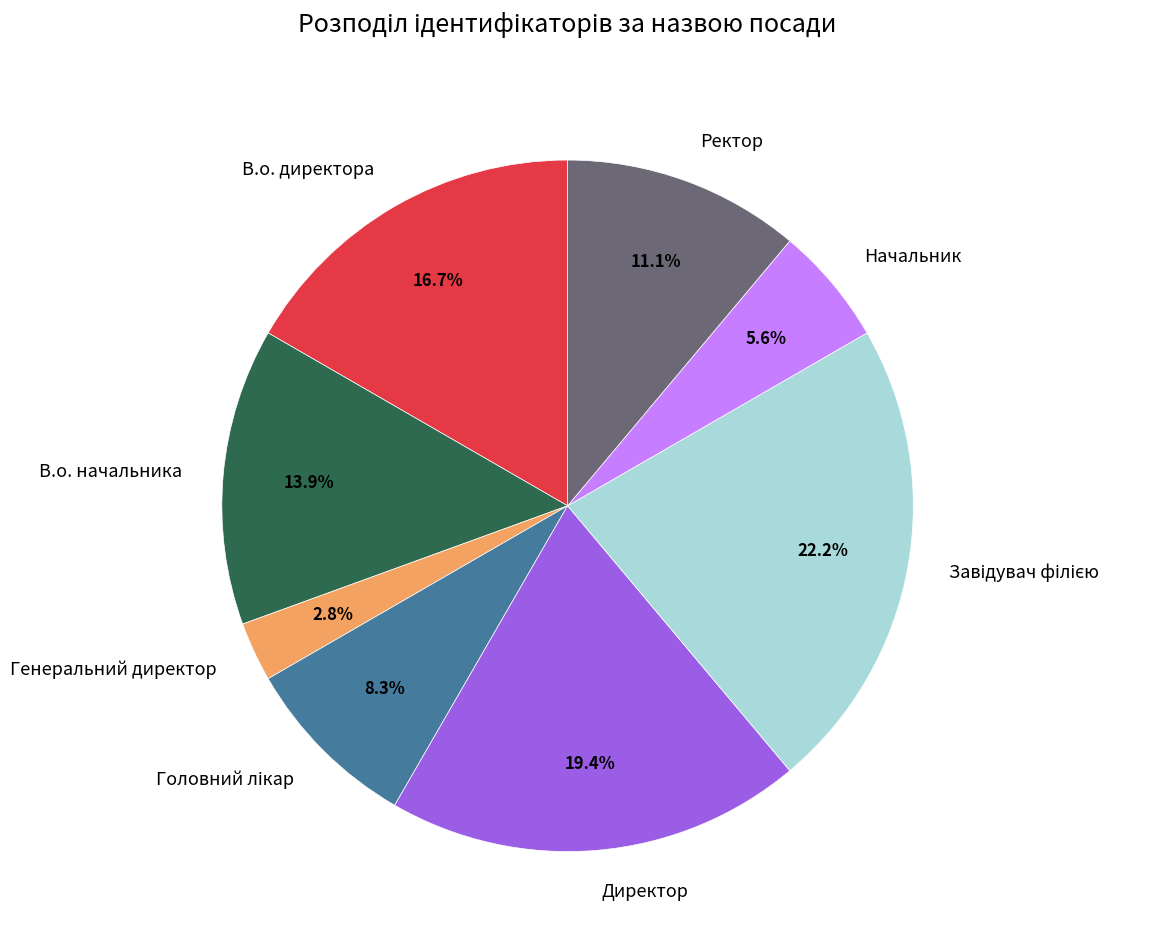

Between В.о. начальника and Генеральний директор, which is larger?

В.о. начальника